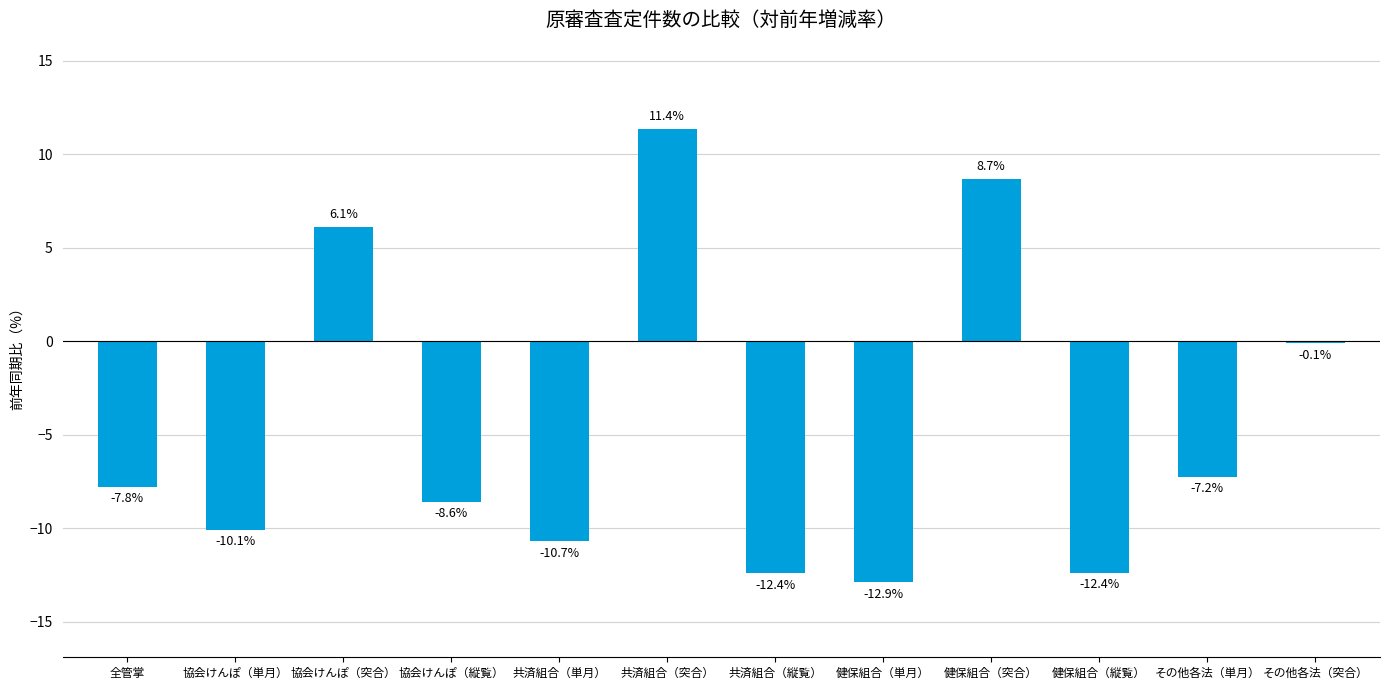

Where does the data first go above -7?

協会けんぽ（突合）